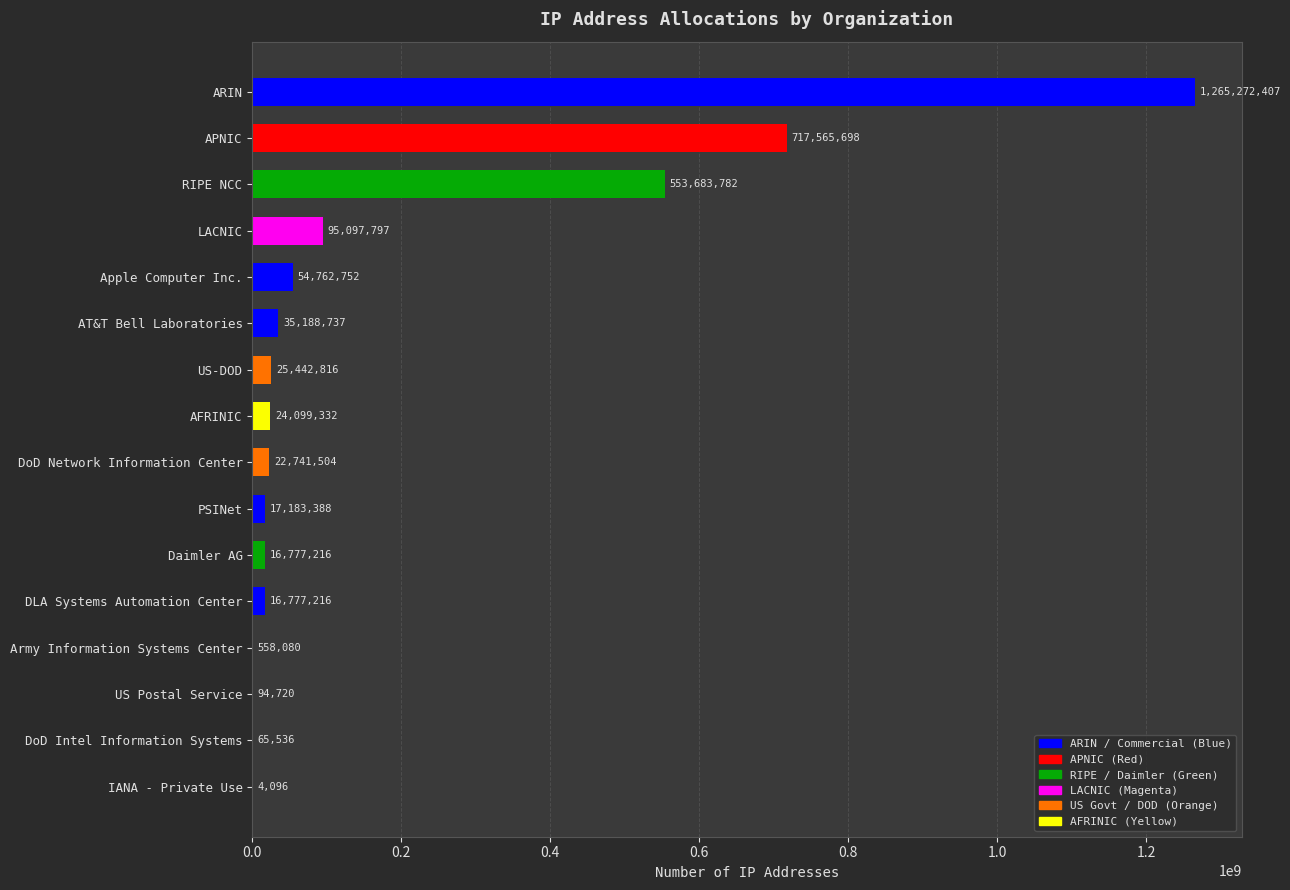

What is the average value?

177832192